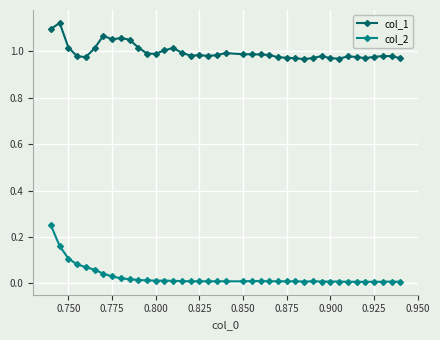

List the series in order of their overall mean, highest first.

col_1, col_2